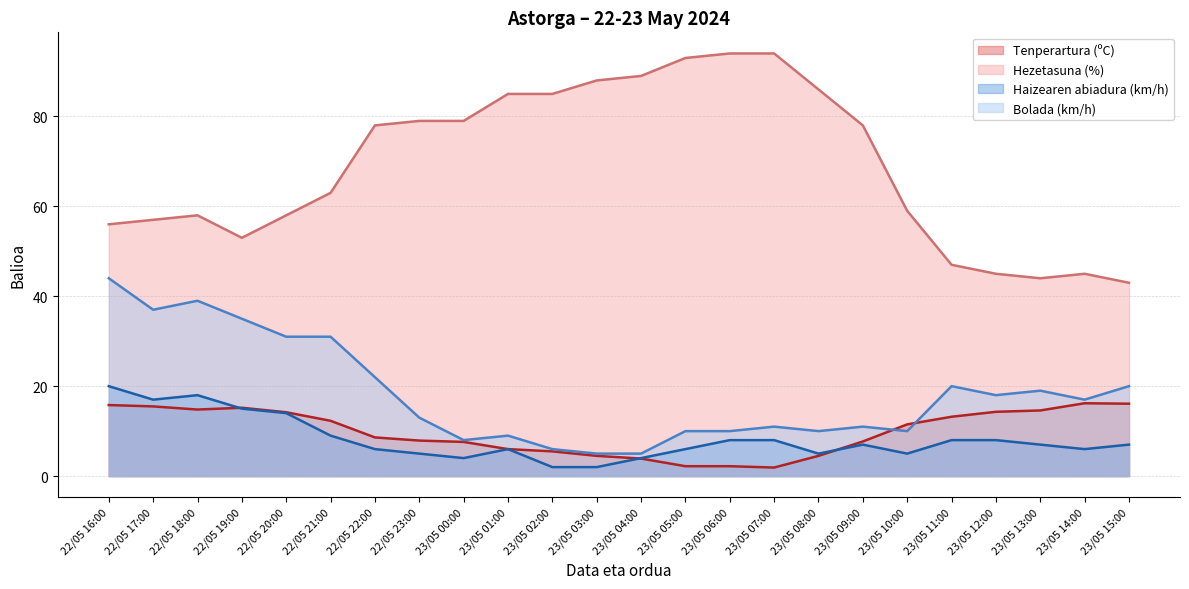

At which category does the chart reach its minimum across all series?

23/05 07:00